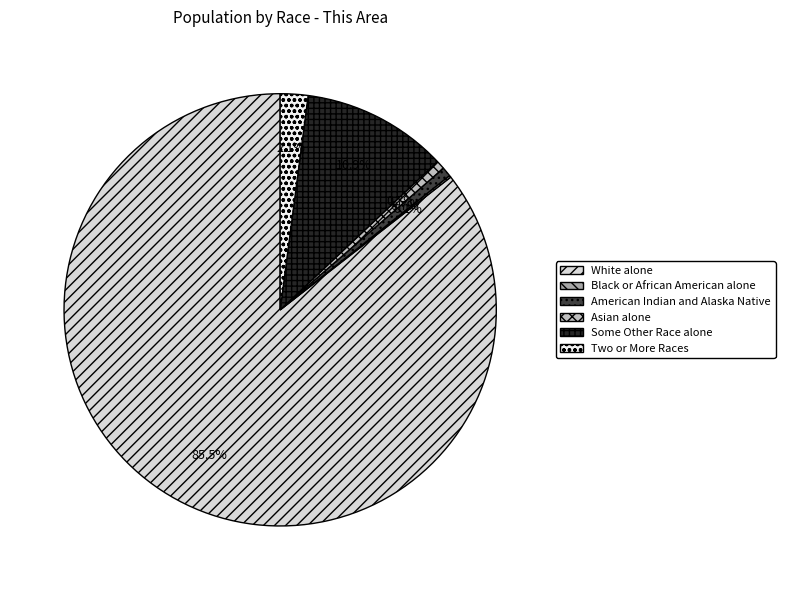

Is there any slice that represents more than half of the pie?

Yes